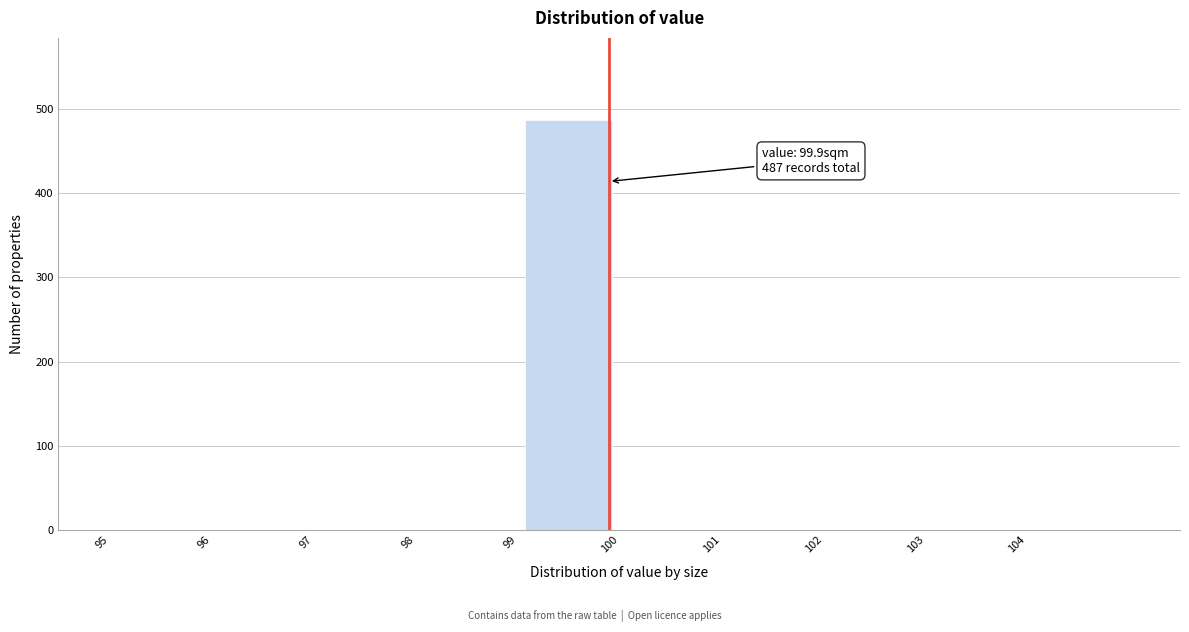

Over which range of the x-axis is the bar tallest?

99 to 100